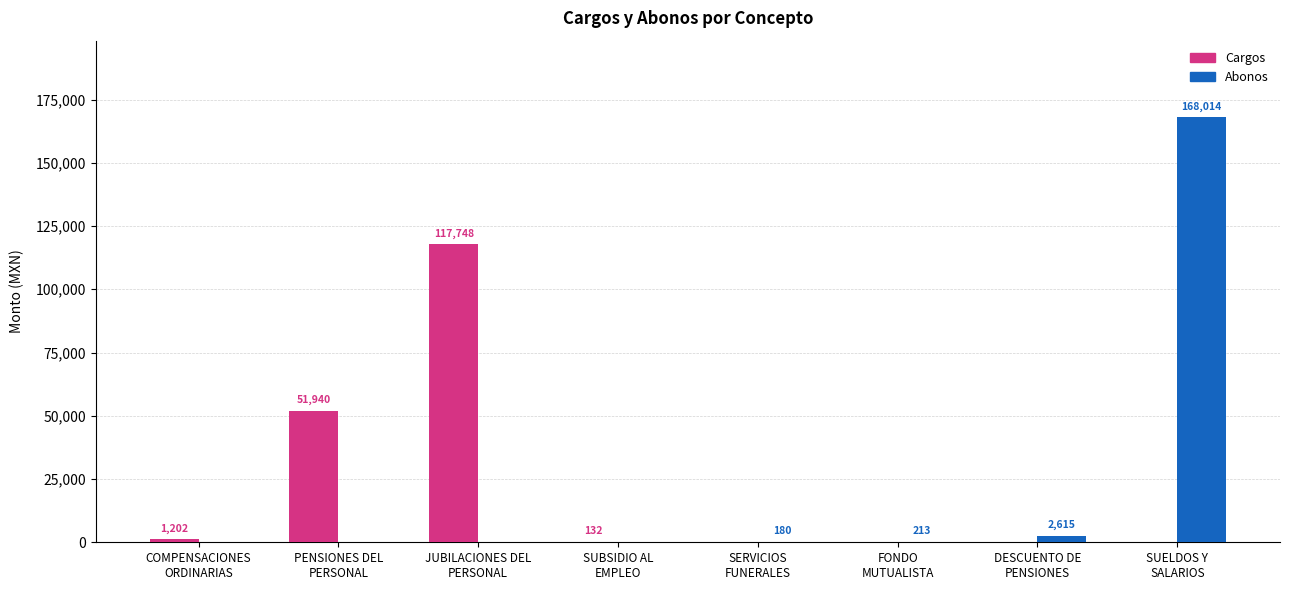

What are all the series names shown in the legend?

Cargos, Abonos